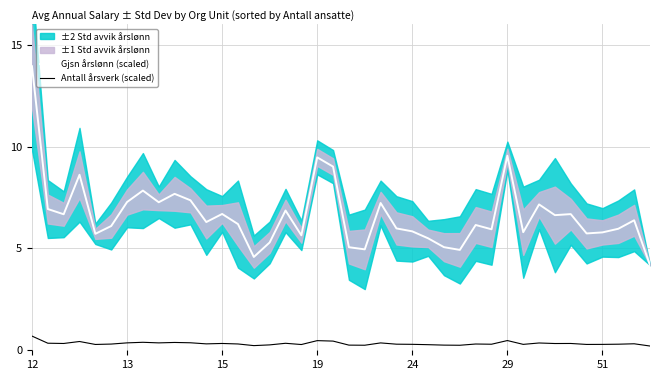

Is it true that Gjsn årslønn (scaled) equals 3.3 at 15?

False